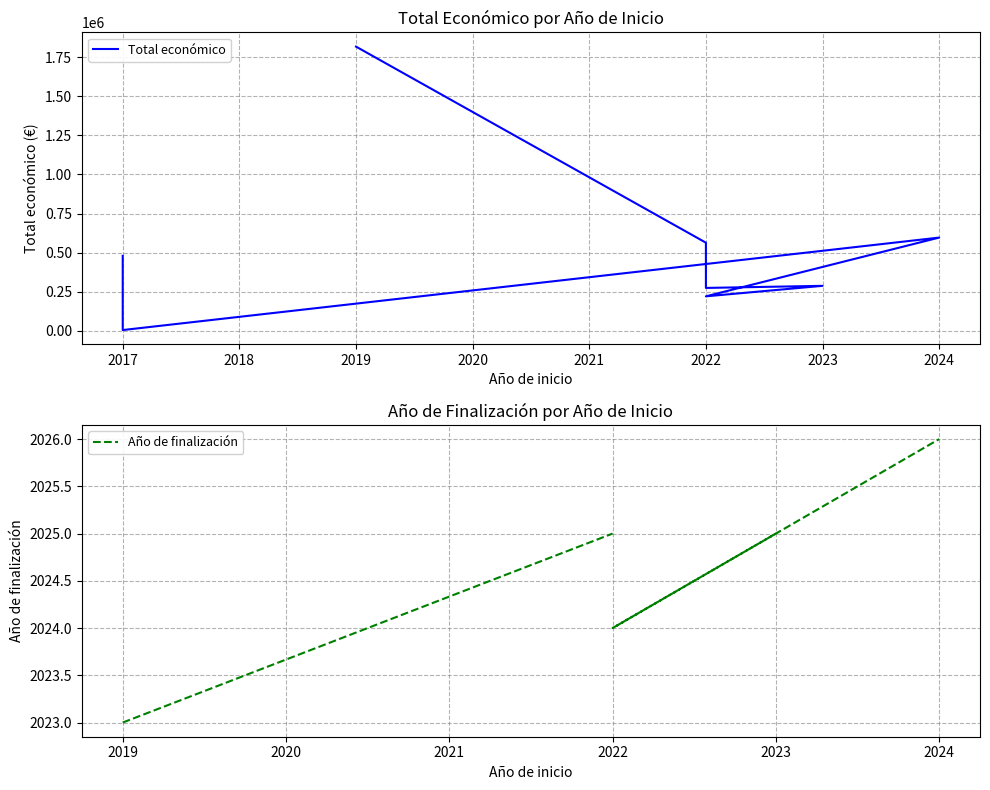

At which category does Total económico reach its first local peak?

2023